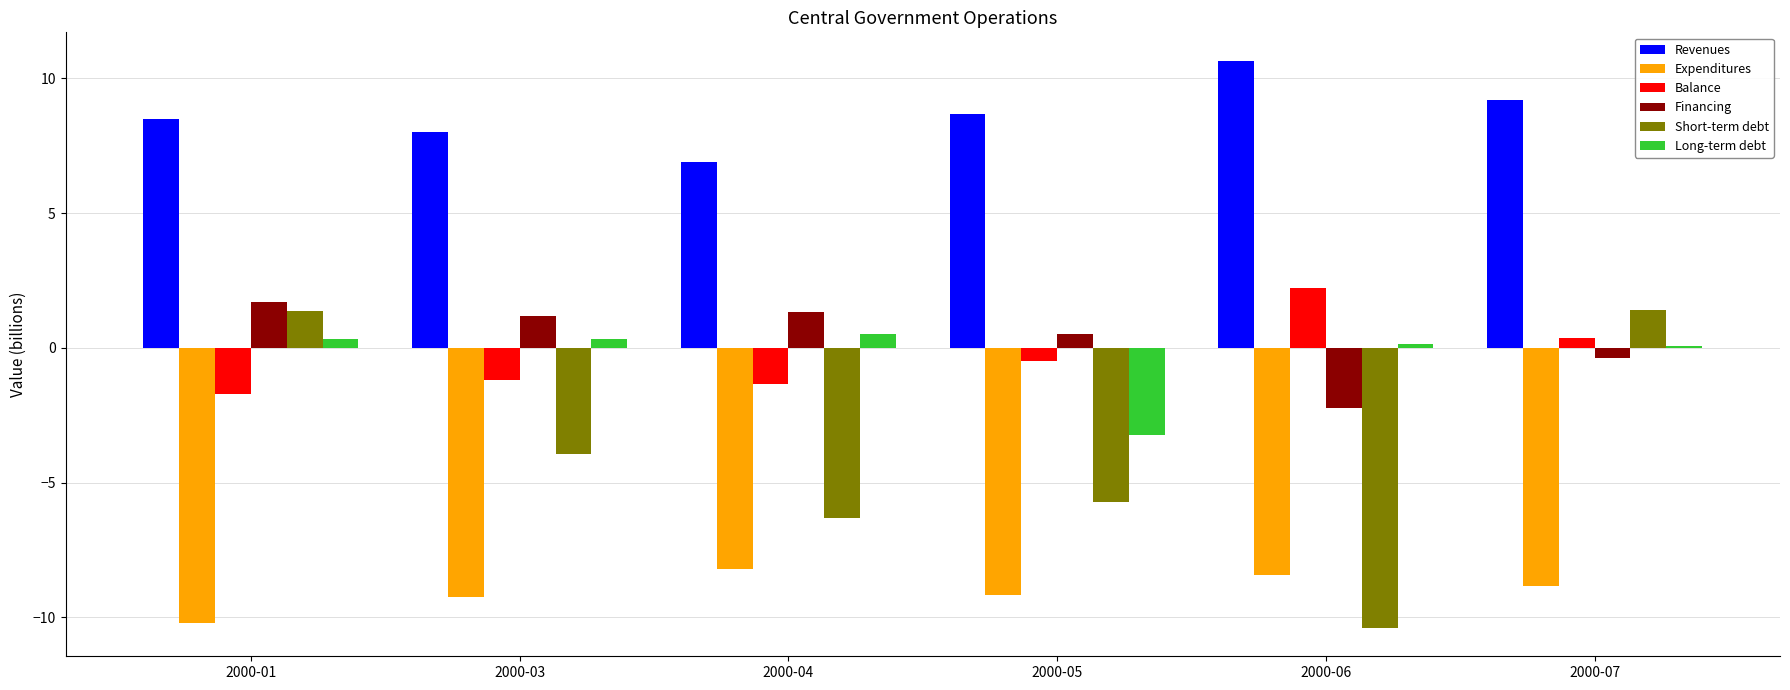

What is the greatest value displayed?

10.7